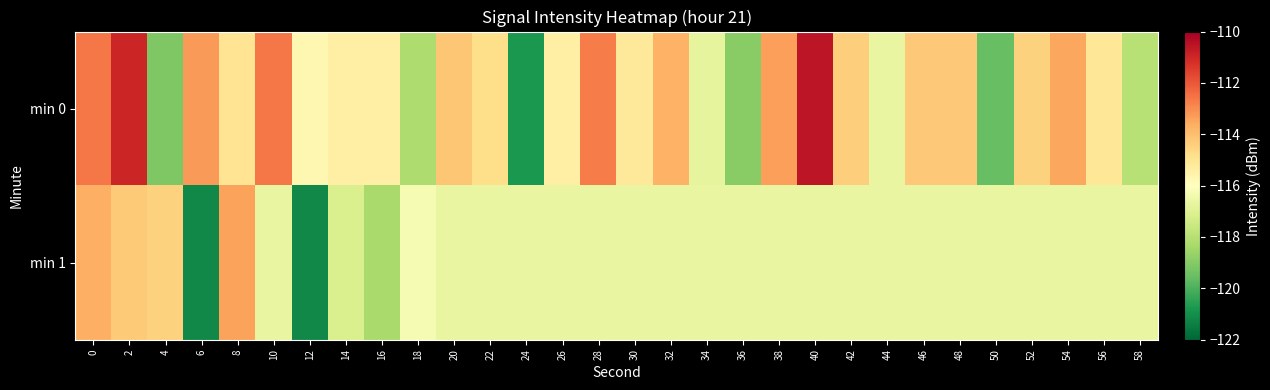

Rank the series at 34 from lowest to highest value.

min 0, min 1